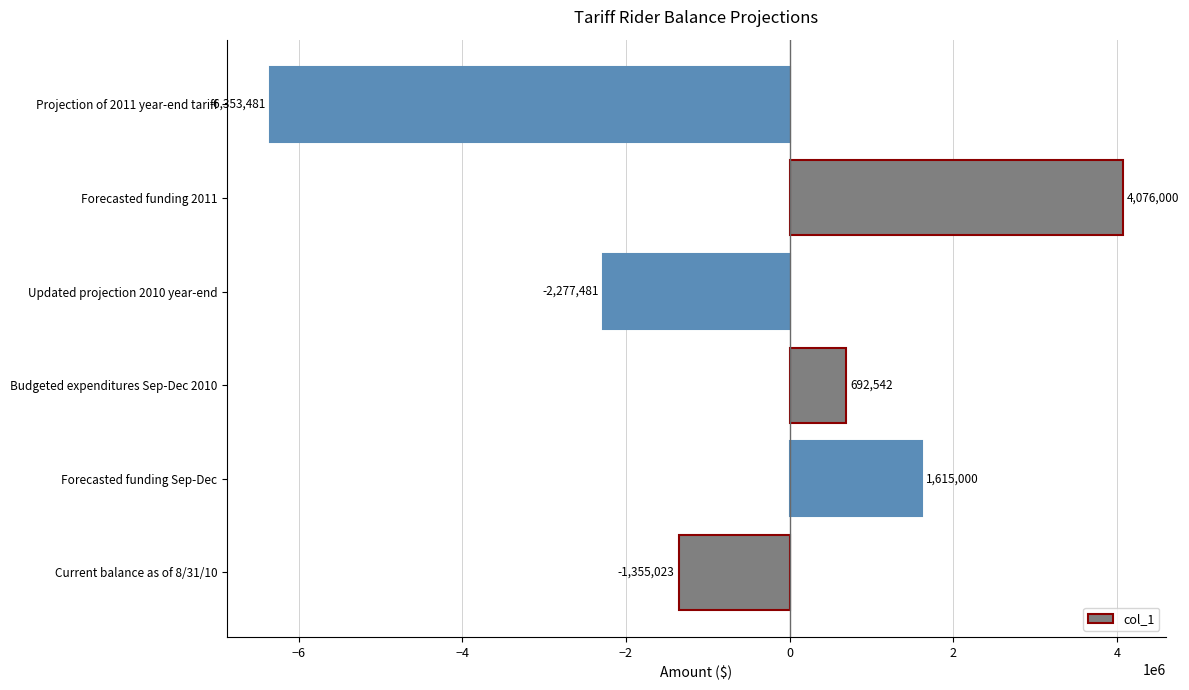

Where is the data nearest to the value -1138740?

Current balance as of 8/31/10